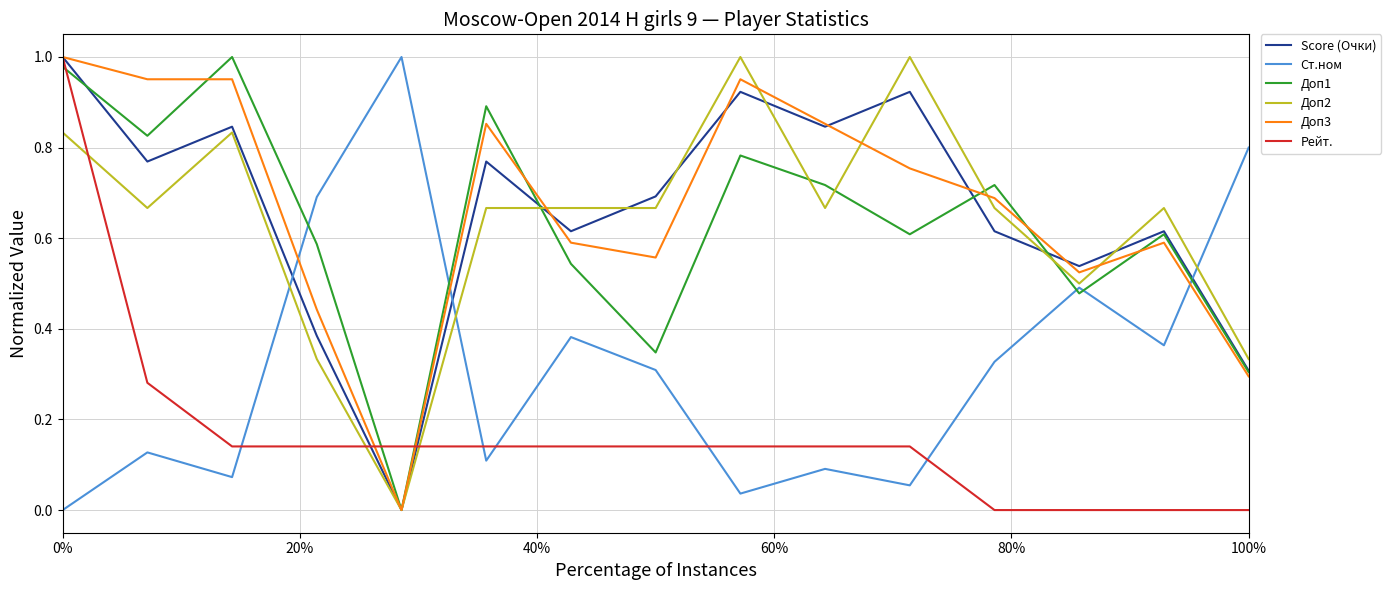

True or false: Доп1 and Рейт. intersect in this chart.

True